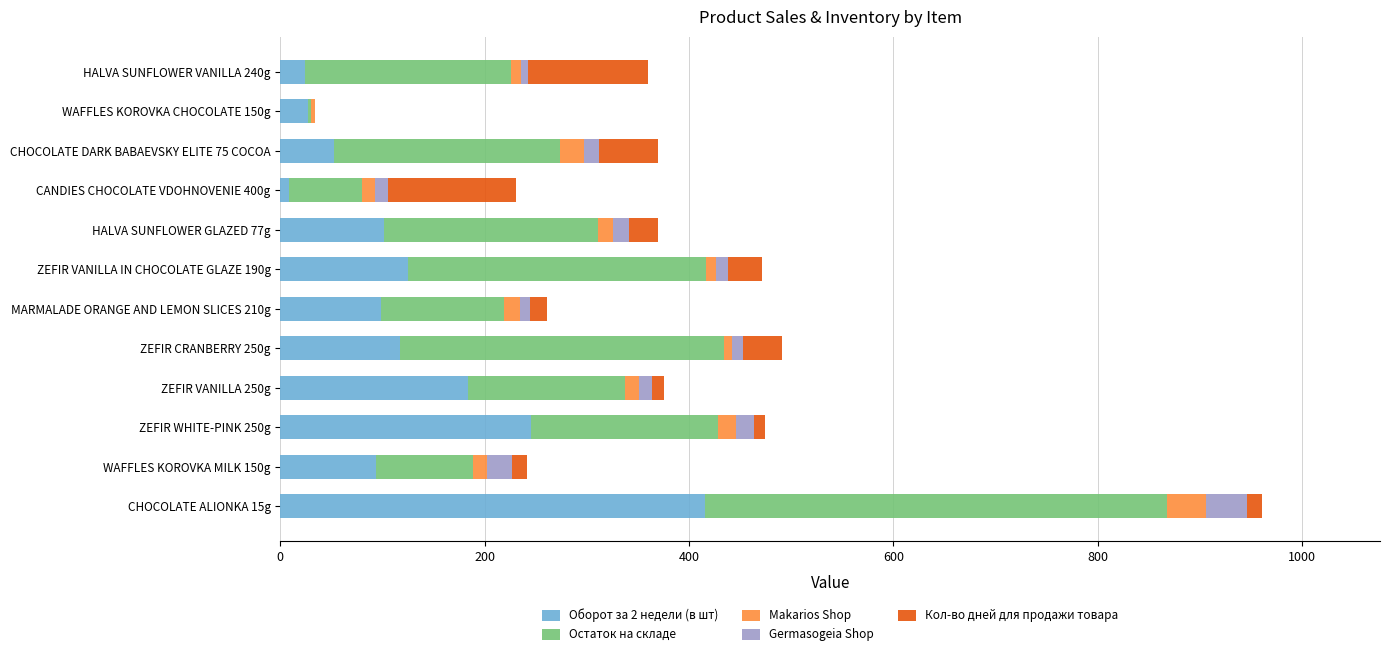

At which label does Оборот за 2 недели (в шт) reach its peak?

CHOCOLATE ALIONKA 15g